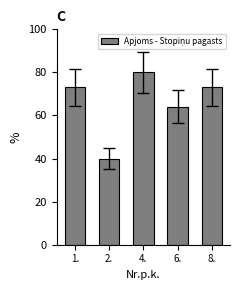

What is the change in value from 1. to 4.?

+7